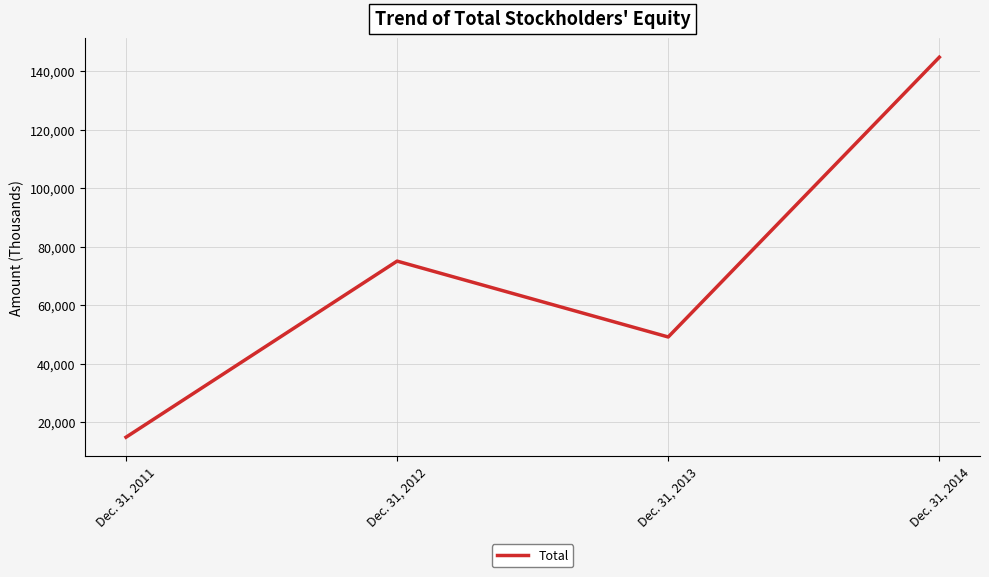

List the labels in order of value, largest first.

Dec. 31, 2014, Dec. 31, 2012, Dec. 31, 2013, Dec. 31, 2011